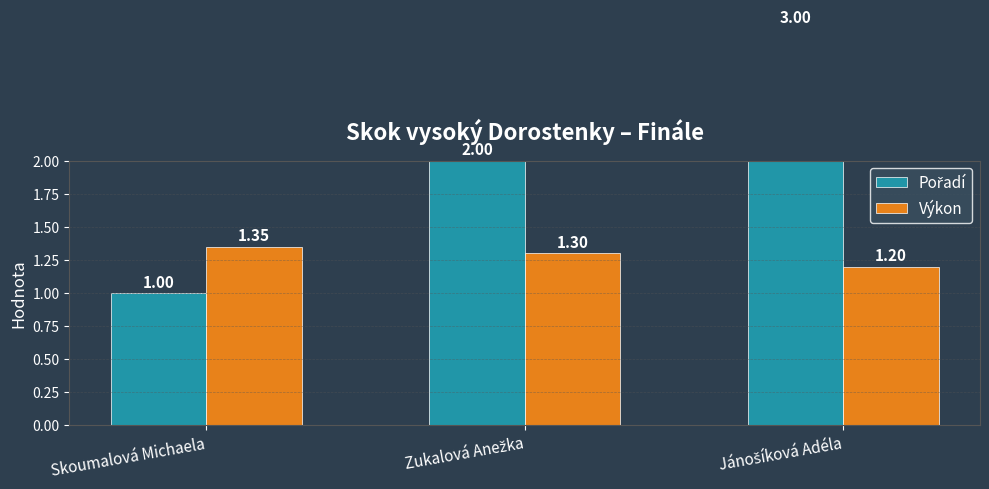

Which has a higher value, Zukalová Anežka or Skoumalová Michaela?

Zukalová Anežka